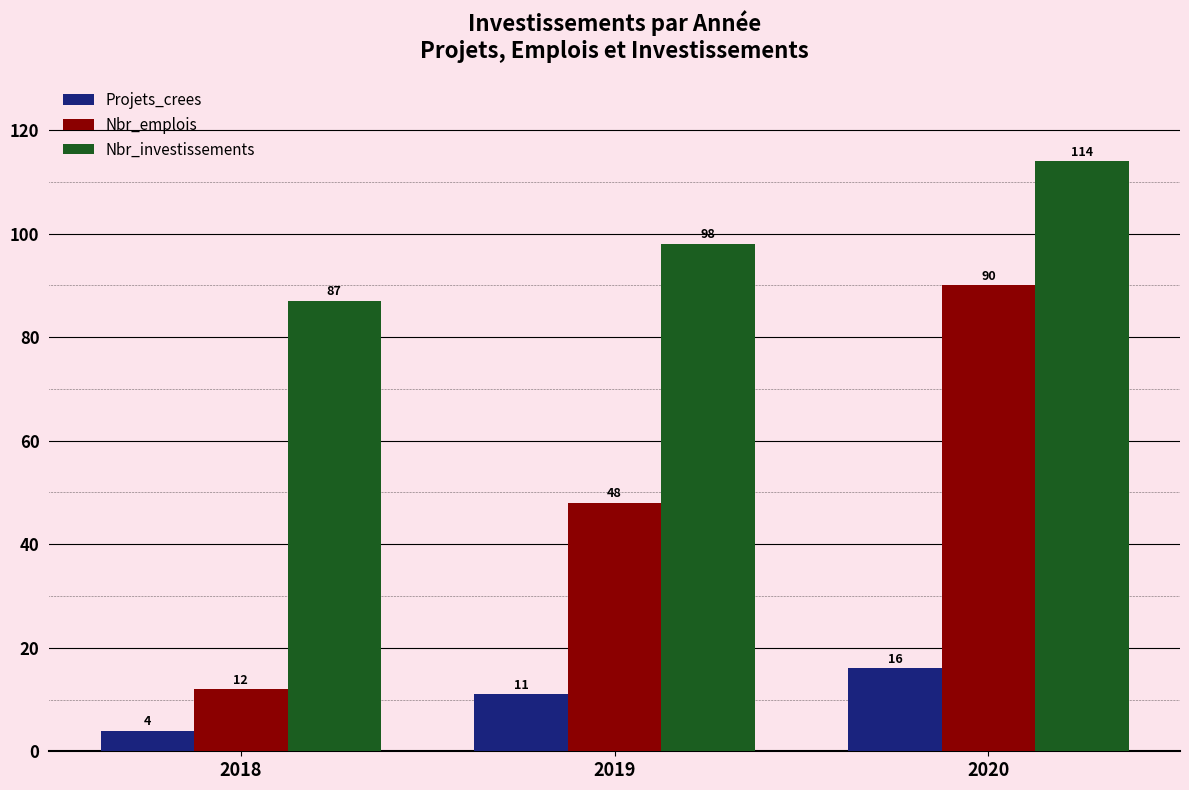

At which label is Nbr_emplois closest to 51?

2019